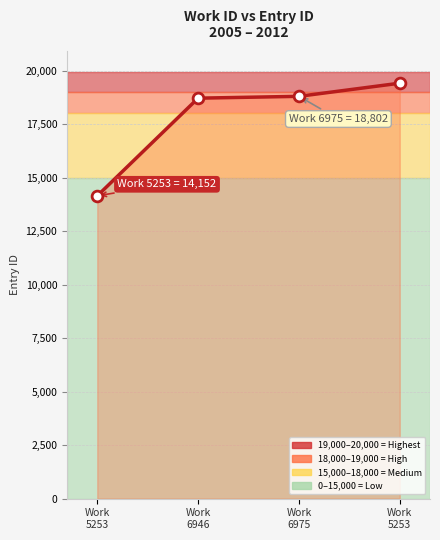

How many values are below 18802?

2